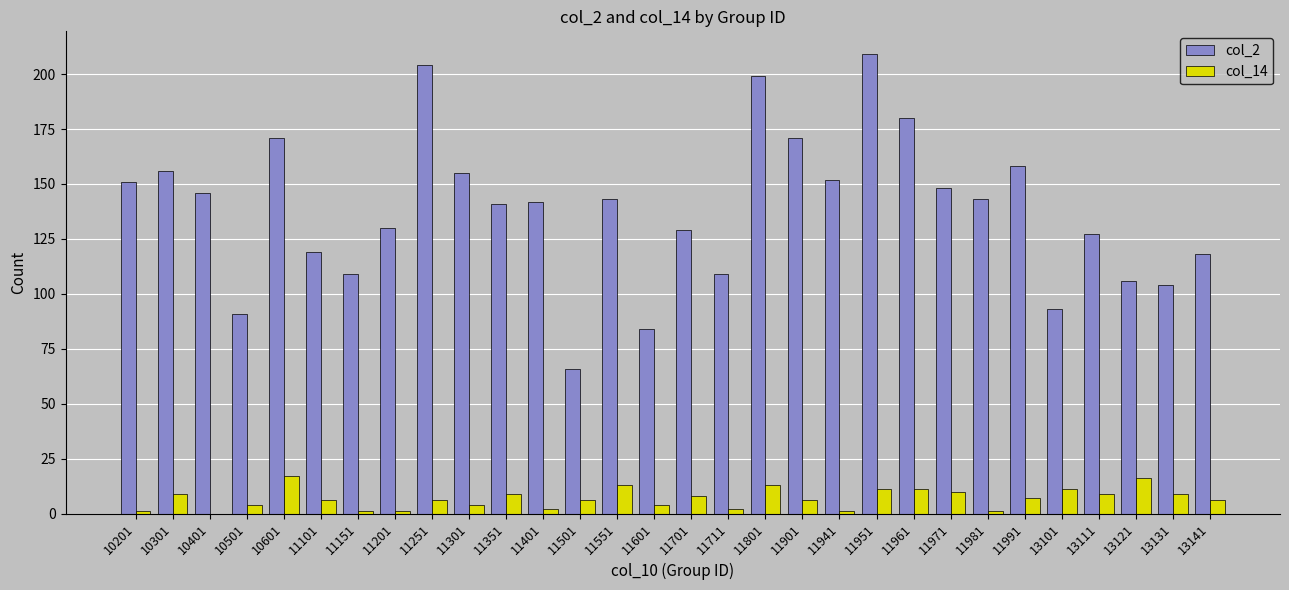

At which label does col_14 first exceed 6?

10301